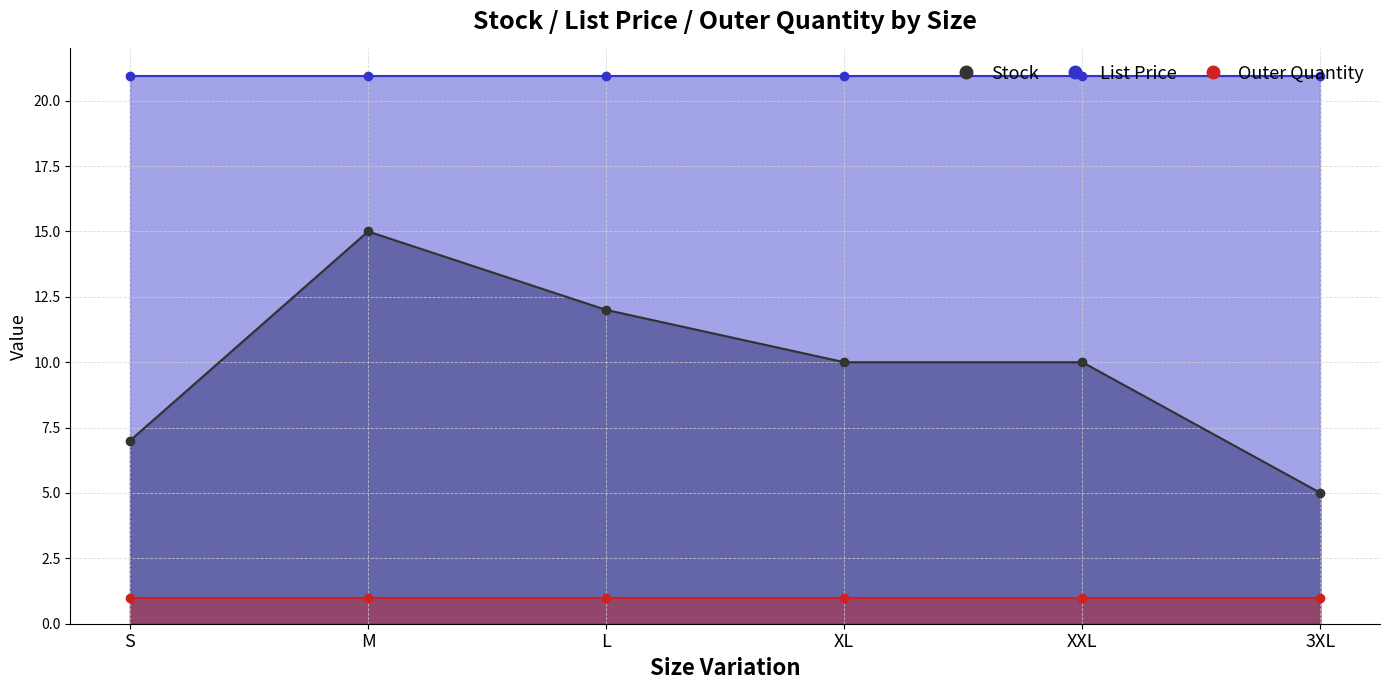

True or false: Stock has a value of 15.0 at M.

True